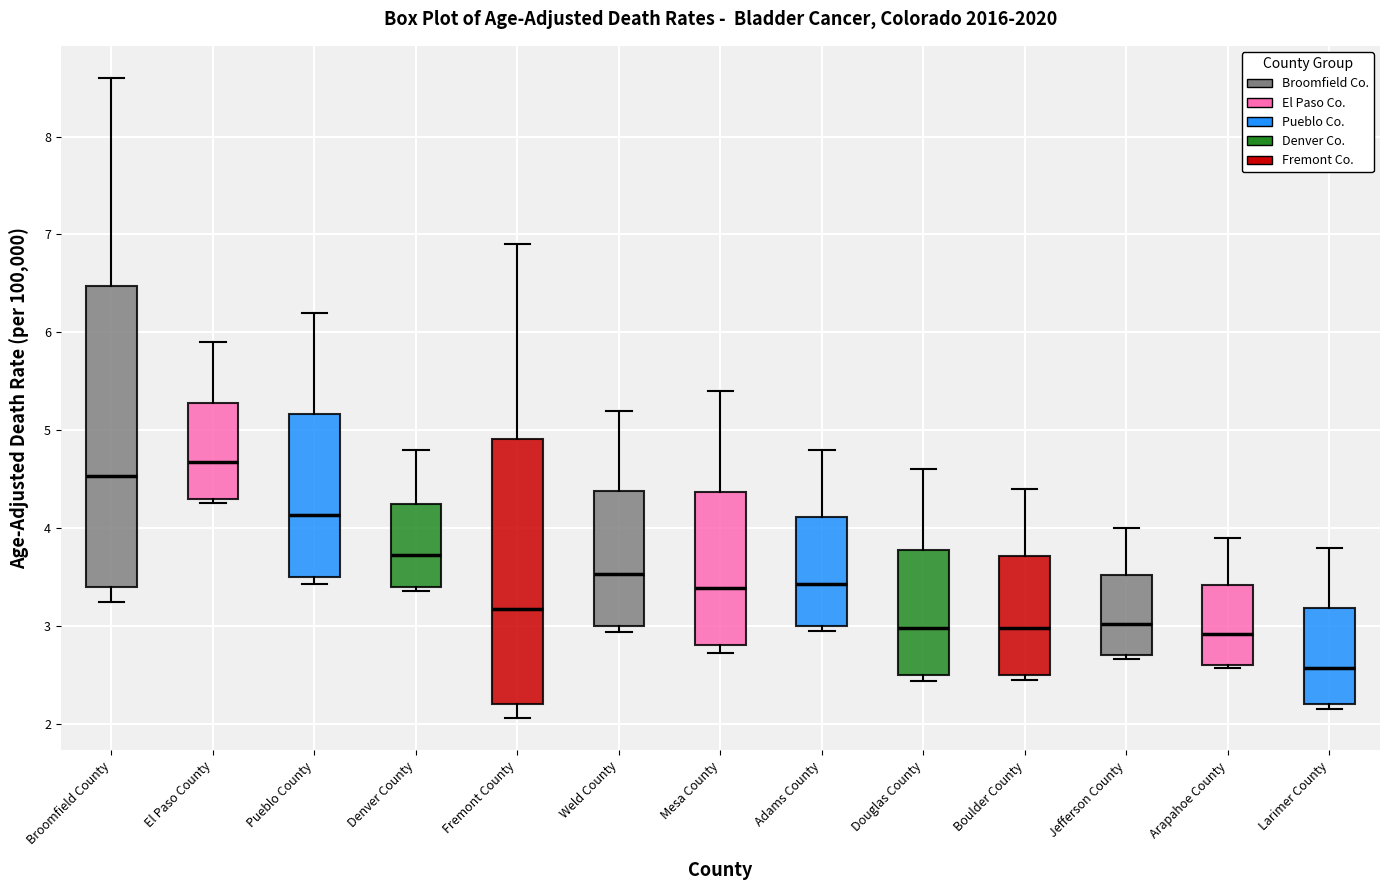

Which box is the tallest, from its lower edge to its upper edge?

Broomfield County